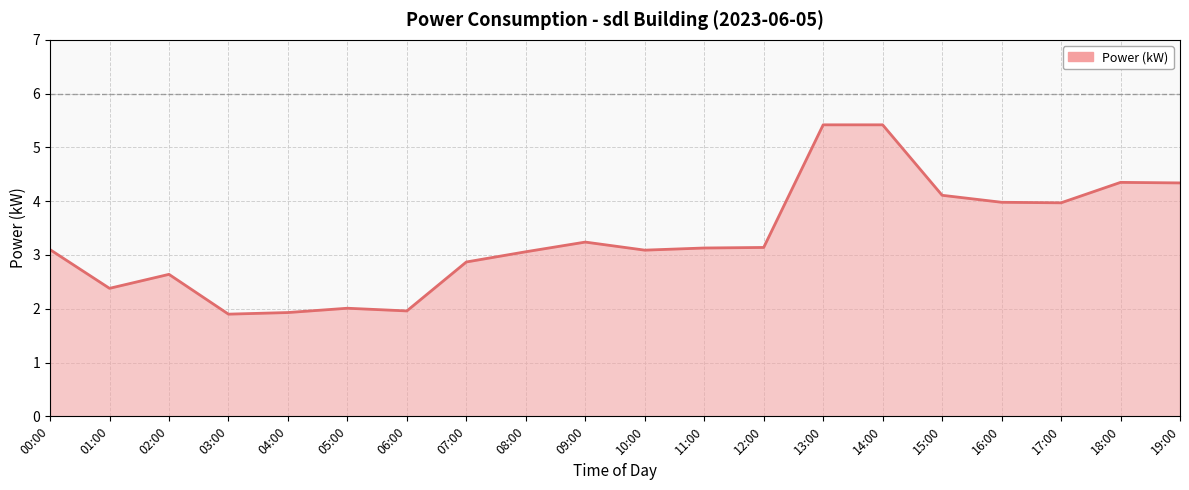

Where is the first local maximum?

02:00